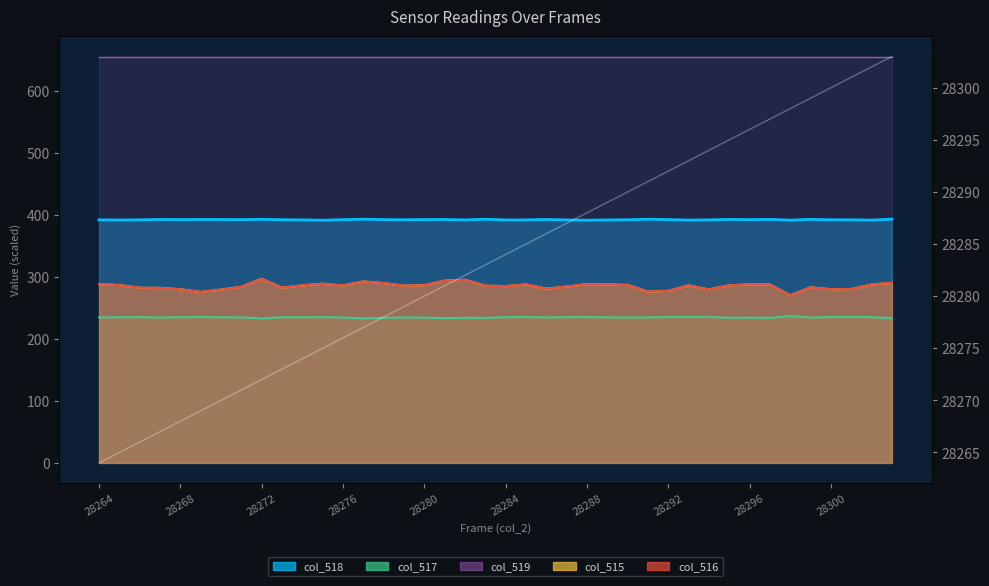

True or false: there are more than 2 points higher than both neighbors.

False